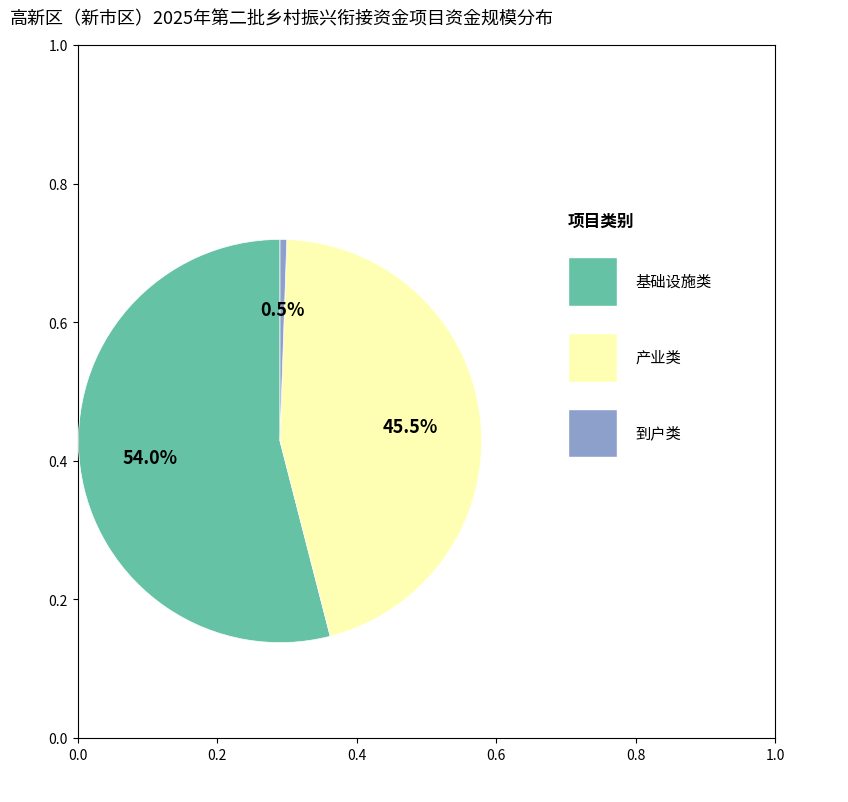

Does any single category account for the majority?

Yes